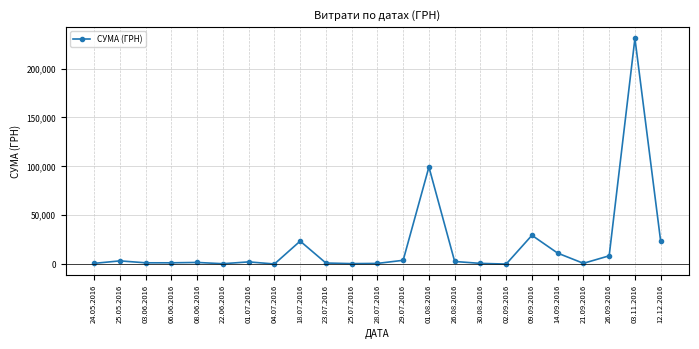

At which label does the data first exceed 1664?

25.05.2016